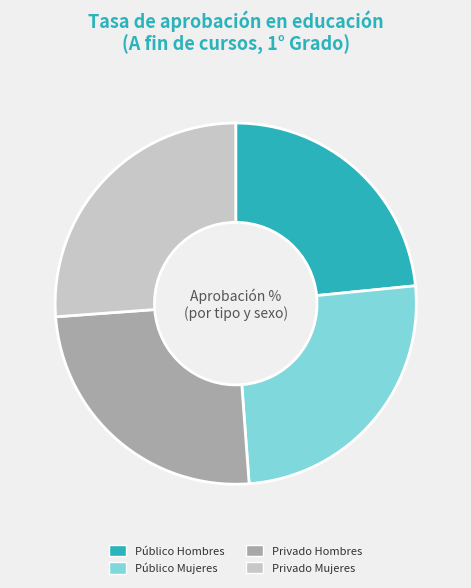

Count the number of slices in the pie.

4